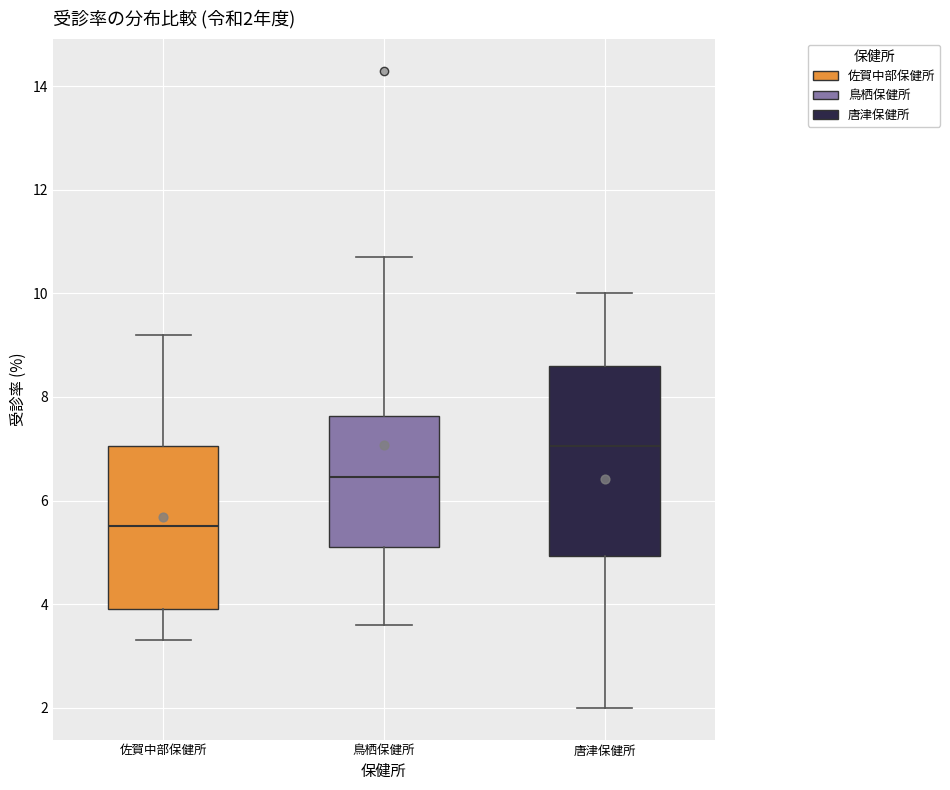

Which box's median line is the highest?

唐津保健所